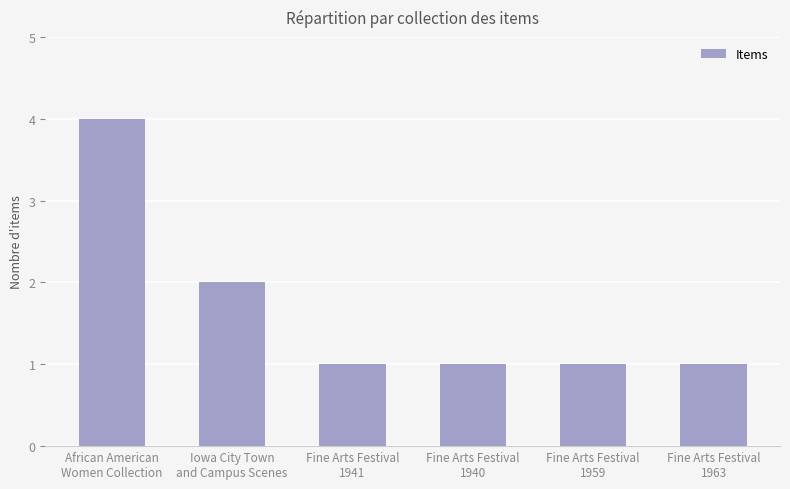

What is the maximum value shown in the chart?

4